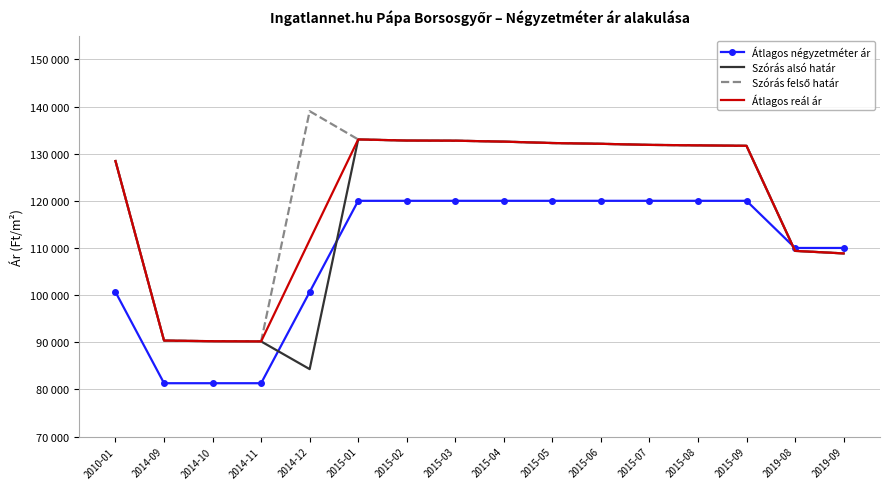

Between 2015-02 and 2019-09, which series saw the biggest shift?

Szórás alsó határ